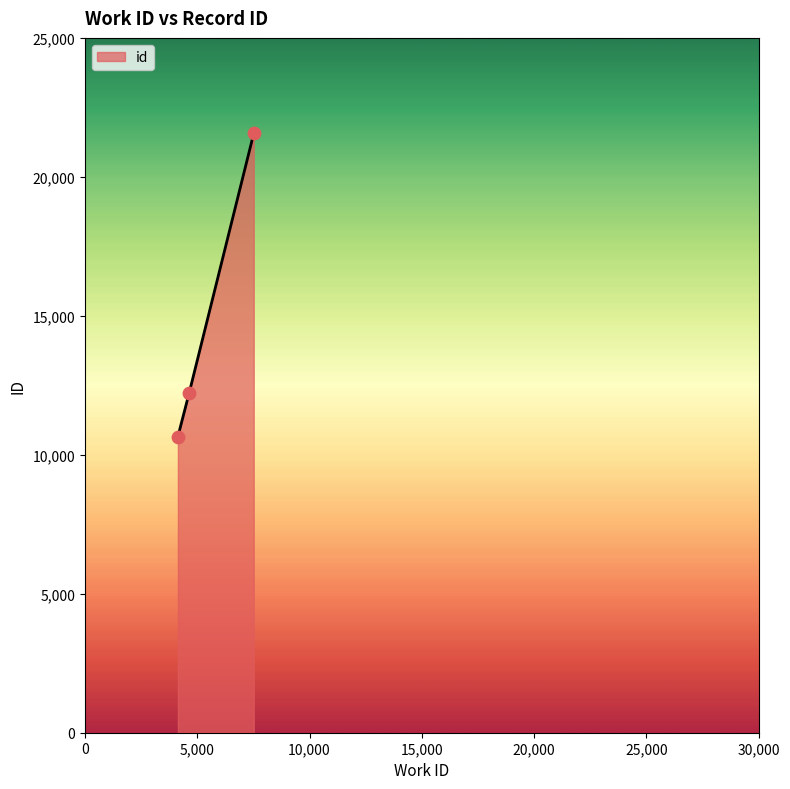

What is the average value?

14812